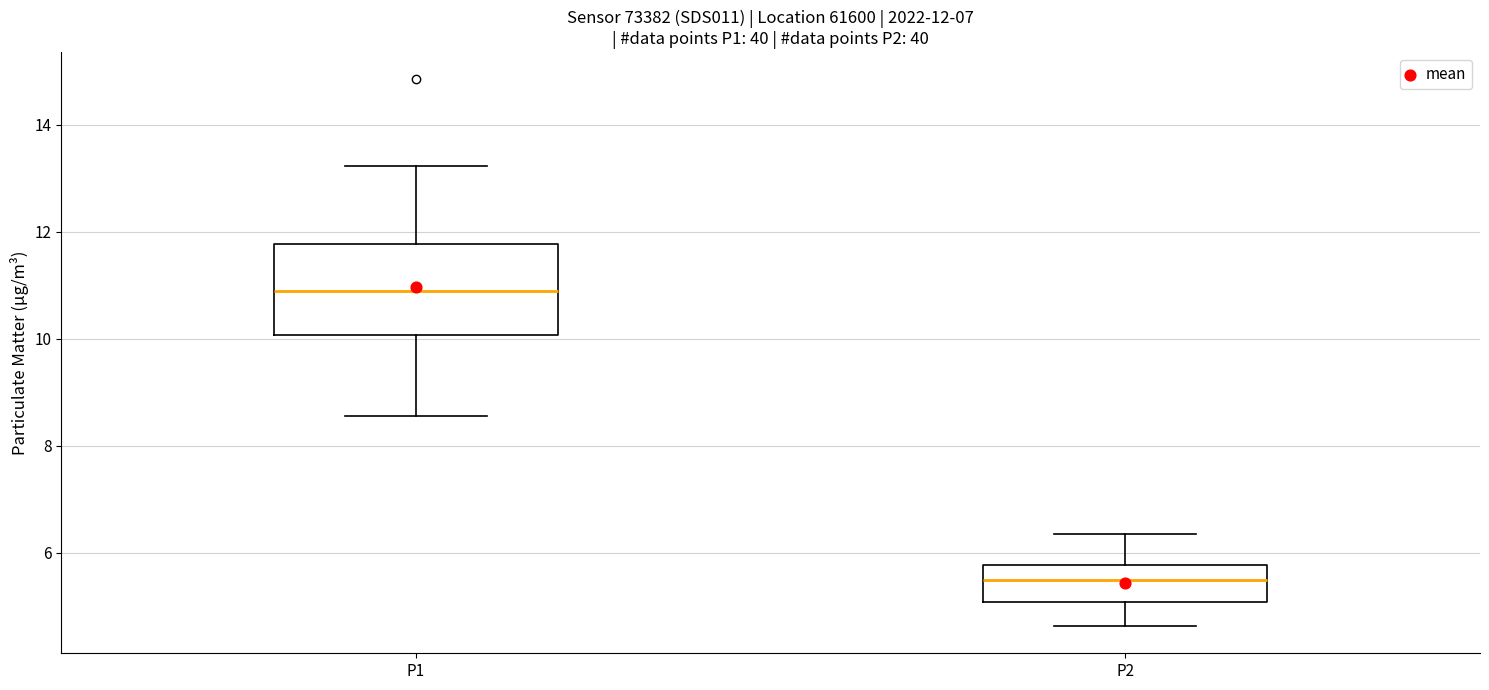

Which box's median line is the lowest?

P2